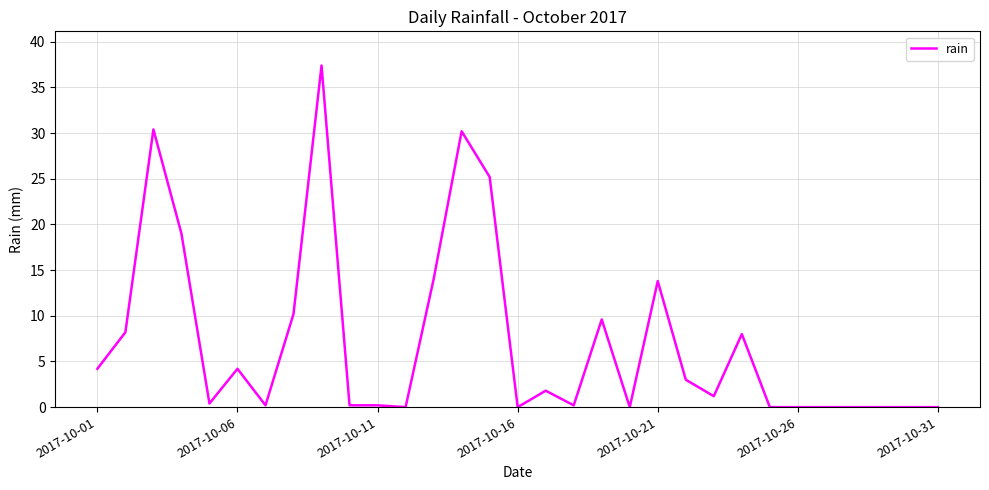

What is the difference between the maximum and minimum values?

37.4